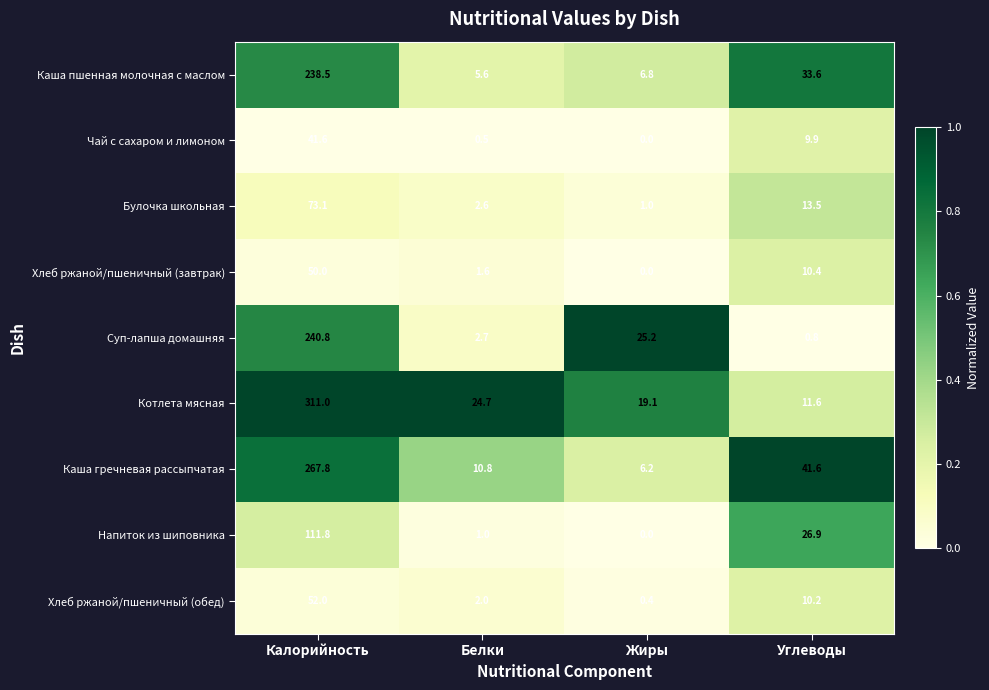

The Булочка школьная series shows 6.5 at Углеводы. True or false?

False